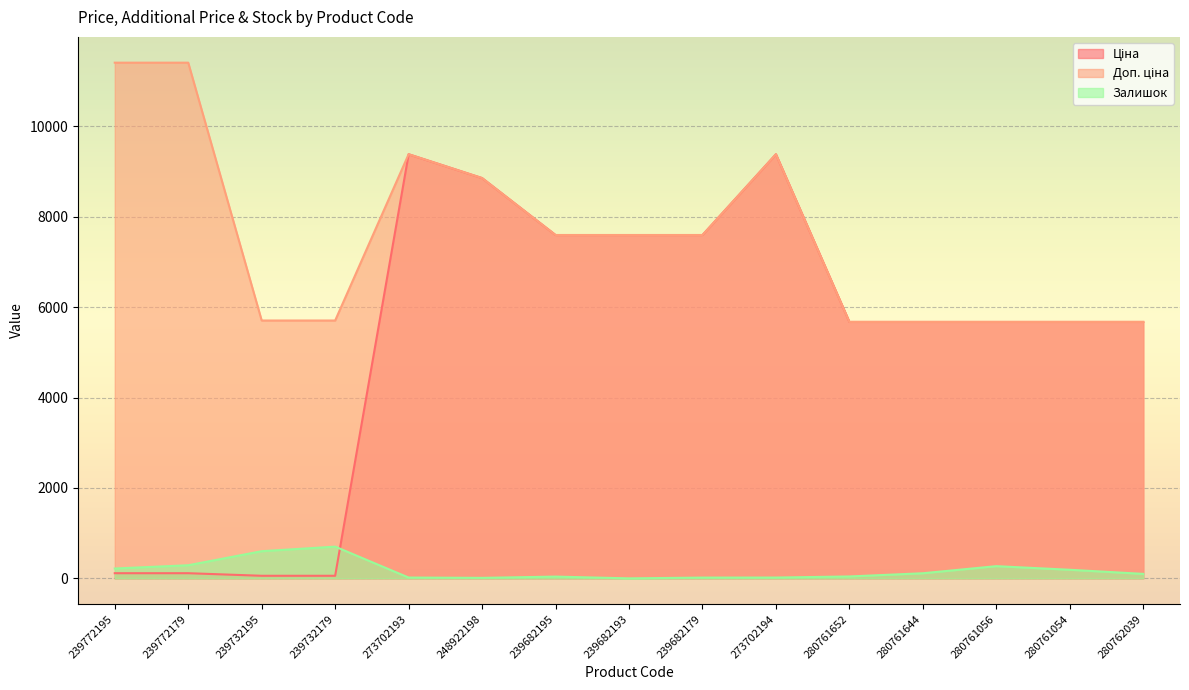

Where is the first local maximum for Залишок?

239732179